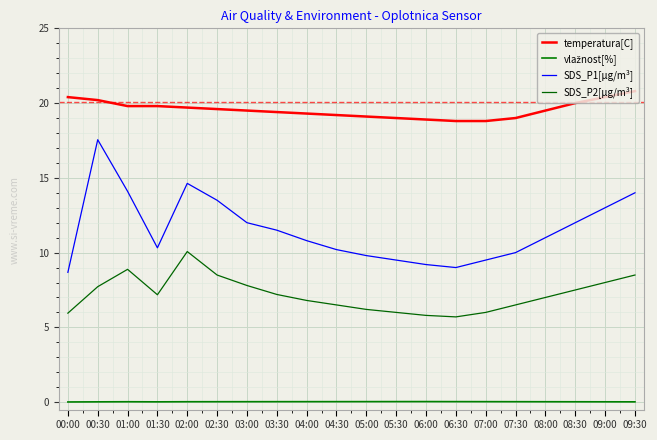

Does the chart display data point markers on the line(s)?

No